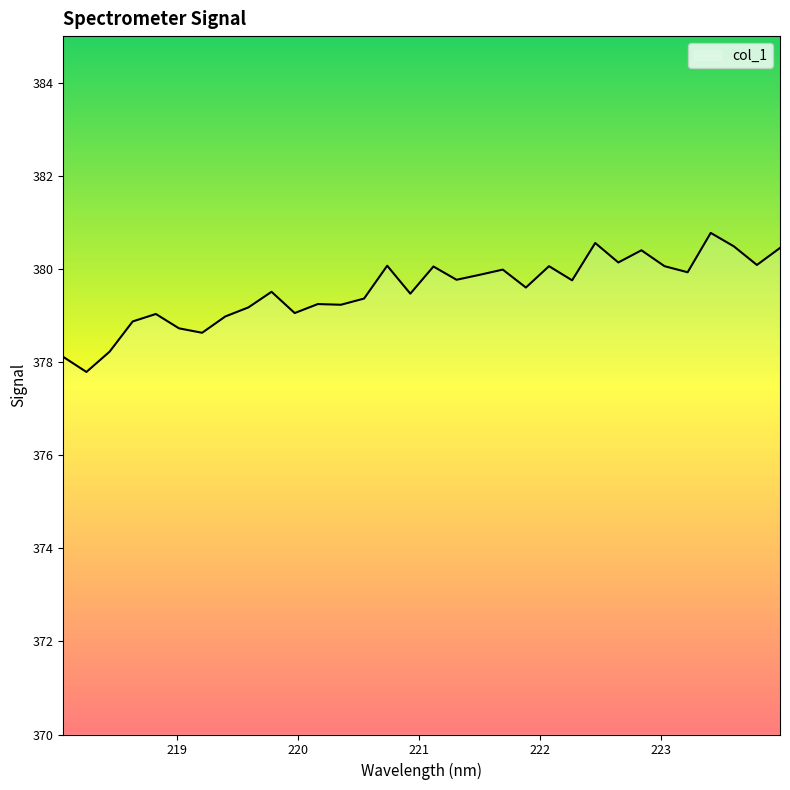

What is the minimum value shown in the chart?

377.8